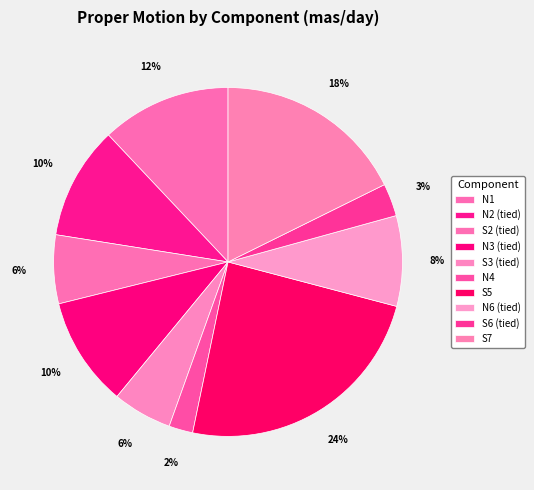

The N3 (tied) slice represents 1% of the pie. True or false?

False